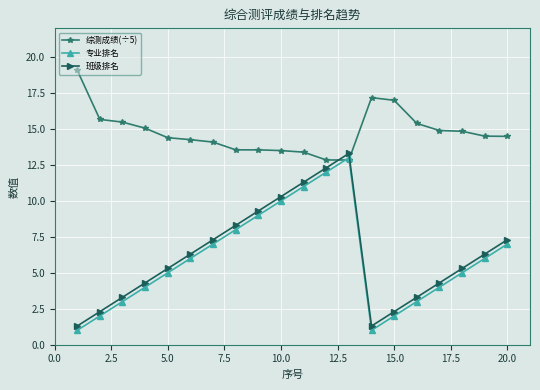

In 班级排名, how many points are higher than both neighbors (excluding endpoints)?

1